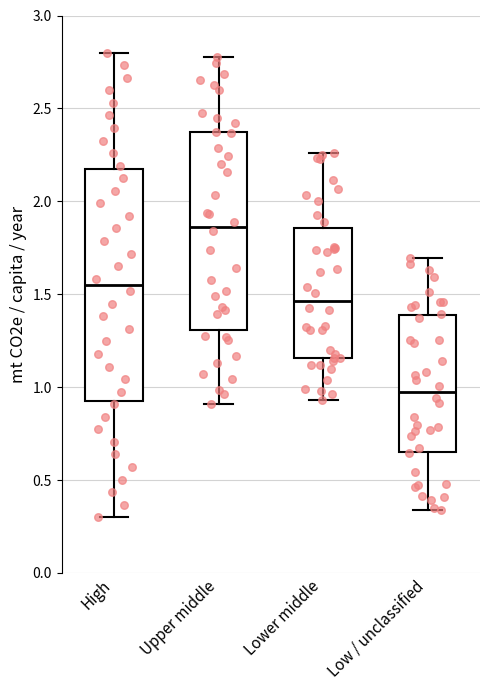

Reading left to right, read every box against the y-axis: the position of its median line, the range the box covers, and the ends of its whiskers. The values are not printed on the chart, so give them approximately, as read against the axis.

High: median 1.55, box 0.90 to 2.20, whiskers 0.30 to 2.80
Upper middle: median 1.85, box 1.30 to 2.35, whiskers 0.90 to 2.80
Lower middle: median 1.45, box 1.15 to 1.85, whiskers 0.95 to 2.25
Low / unclassified: median 0.95, box 0.65 to 1.40, whiskers 0.35 to 1.70